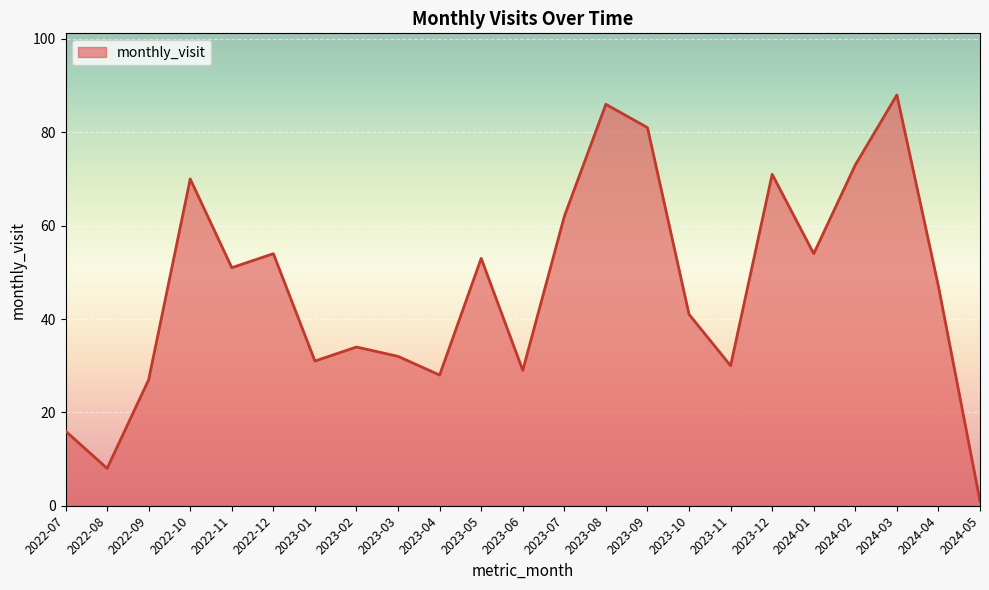

What position from the left is 2023-12?

18